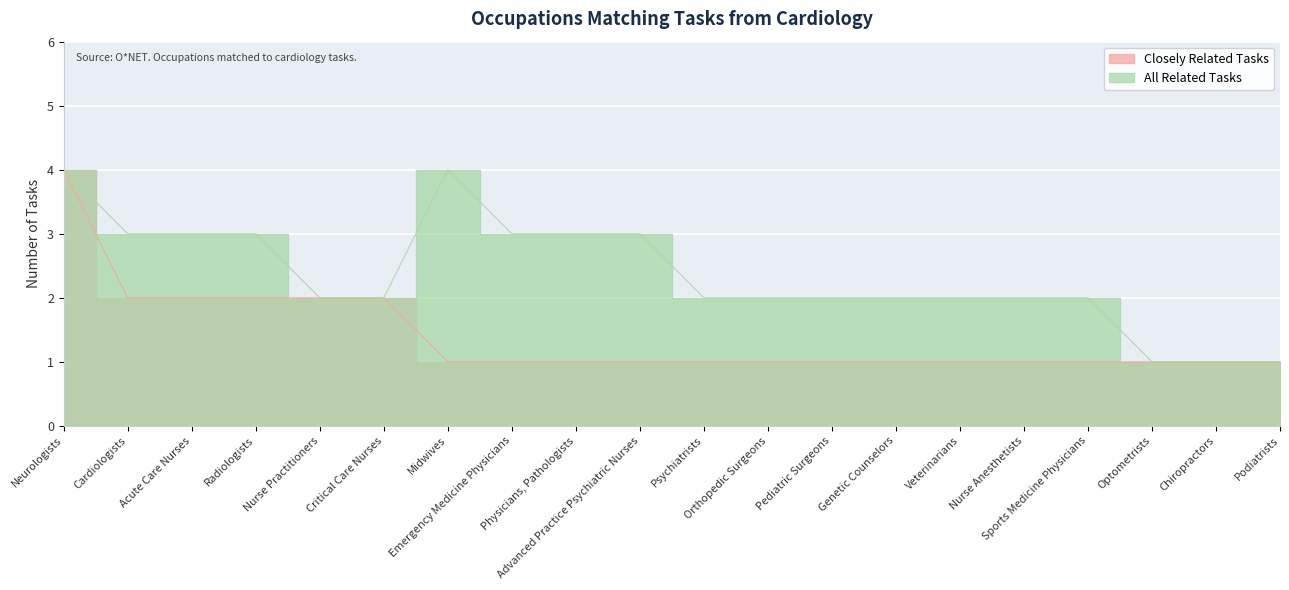

What is the total value across all series at Chiropractors?

2